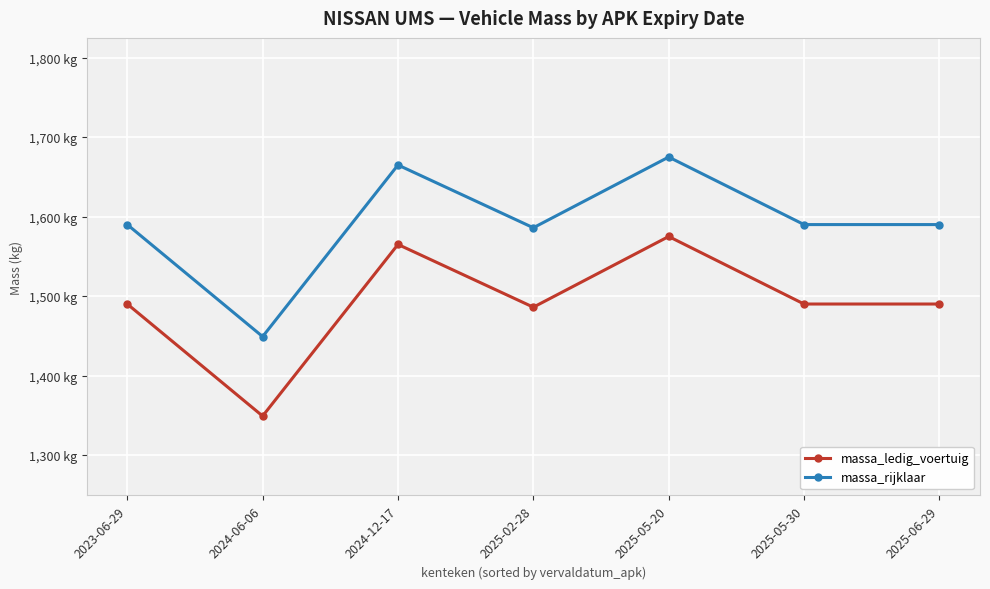

Is this an area chart (filled region under the line)?

No